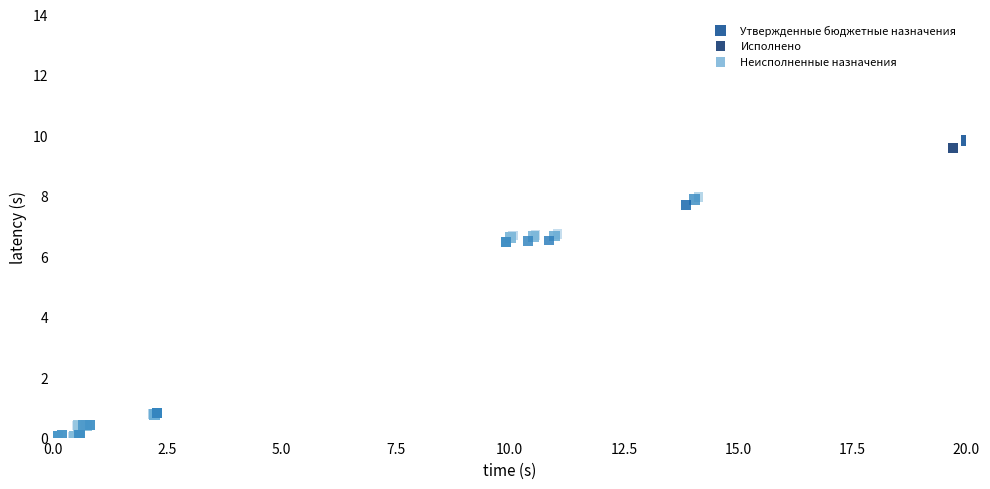

Which series has the widest spread of Y values?

Неисполненные назначения